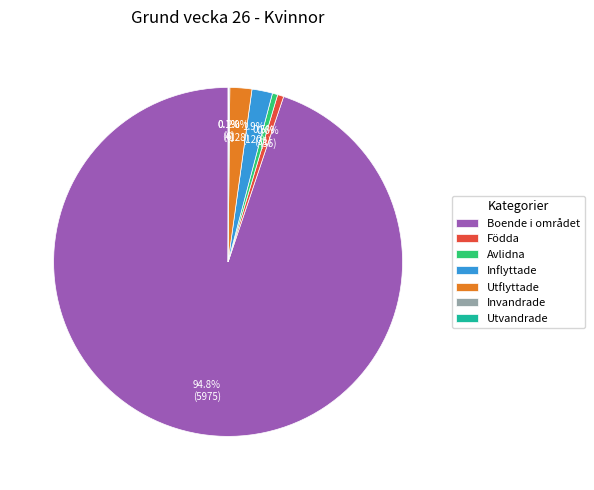

Which has a higher value, Utflyttade or Boende i området?

Boende i området